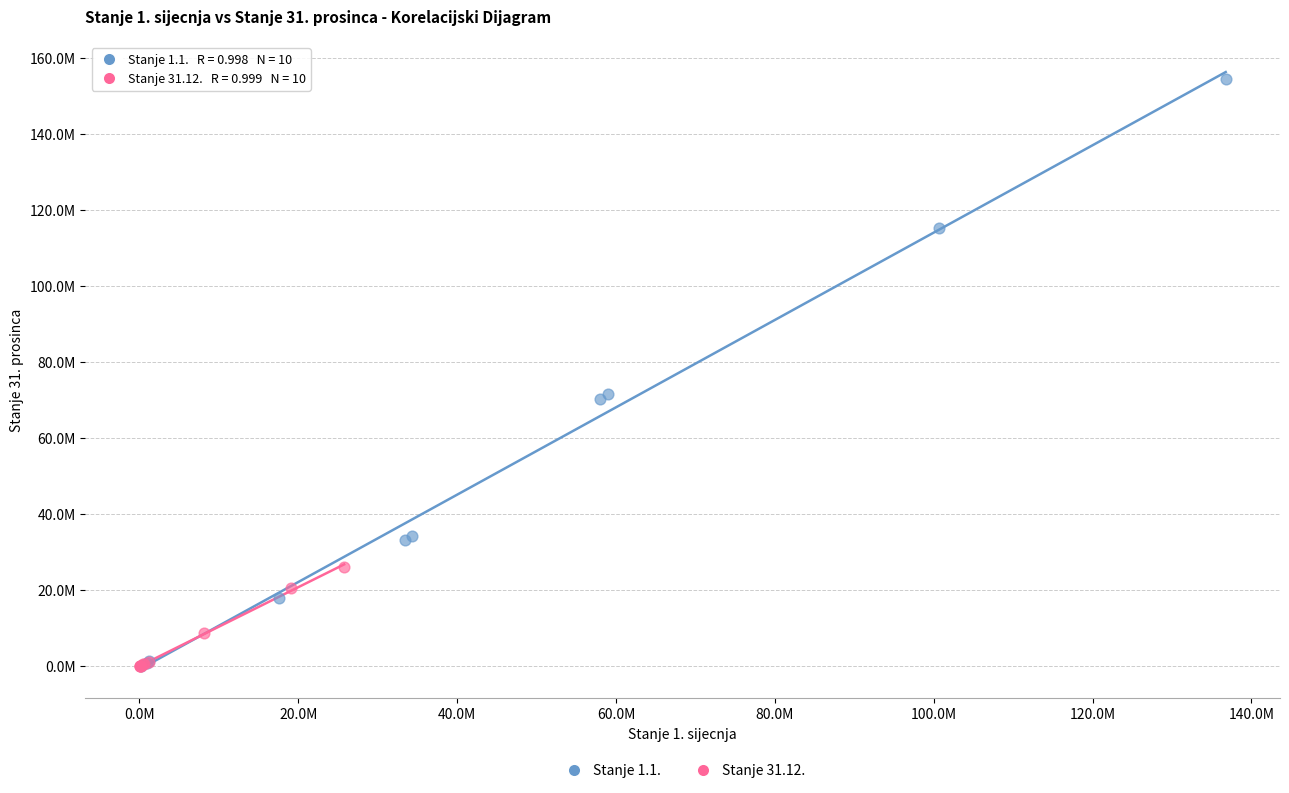

Which series contains the highest Y value?

Stanje 1.1.